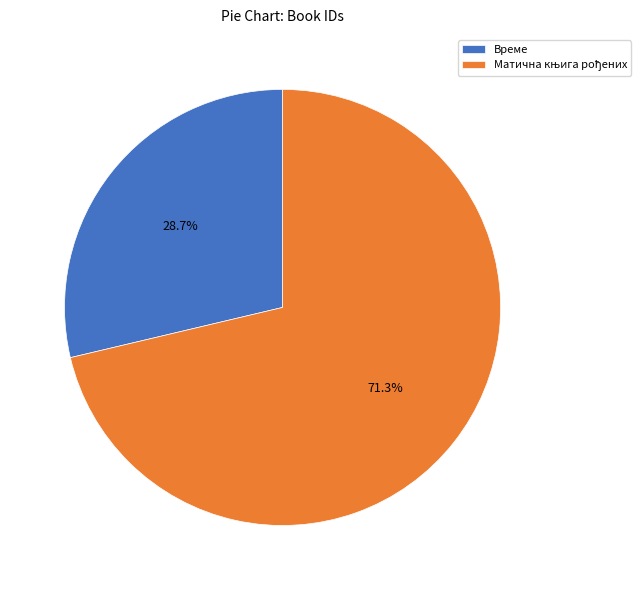

What portion of the pie excludes Време?

71.3%